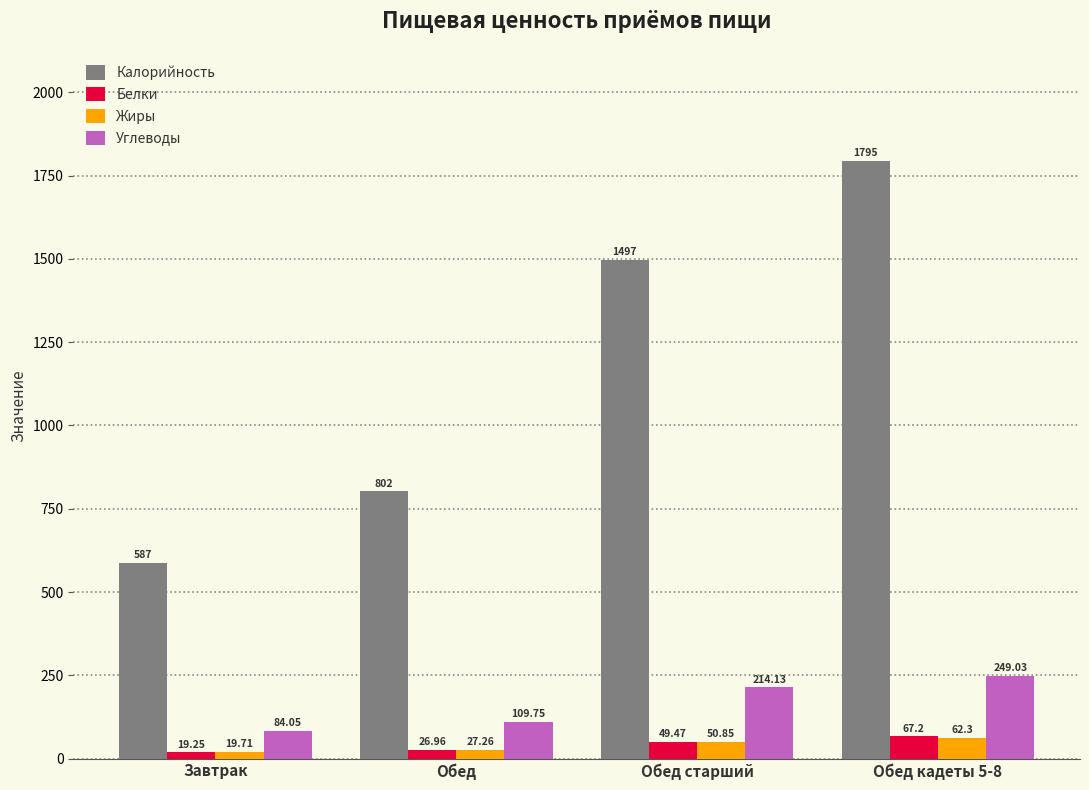

What is the sum of all Жиры values?

160.1